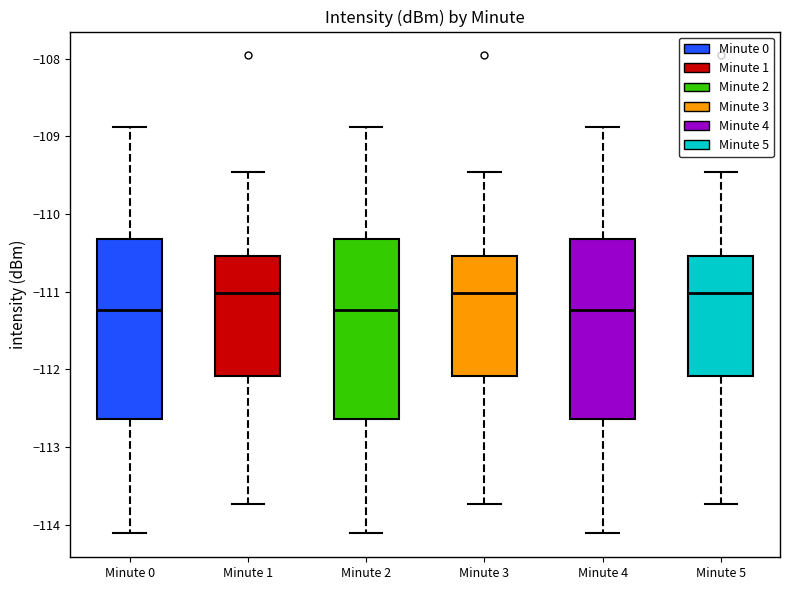

Where does the median line of the box for Minute 1 sit on the y-axis? The values are not printed on the chart, so give them approximately, as read against the axis.

-111.0